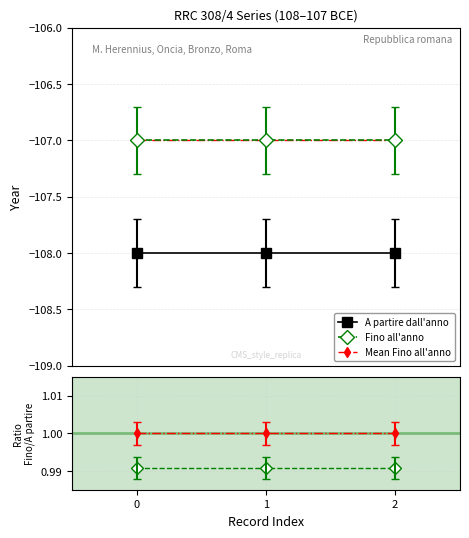

Reading left to right, transcribe all the data shown in this chart.

A partire dall'anno: 0=-108.0	1=-108.0	2=-108.0
Fino all'anno: 0=-107.0	1=-107.0	2=-107.0
Mean Fino all'anno: 0=-107.0	1=-107.0	2=-107.0
Ratio Fino/A partire: 0=1.0	1=1.0	2=1.0
Ratio reference: 0=1.0	1=1.0	2=1.0